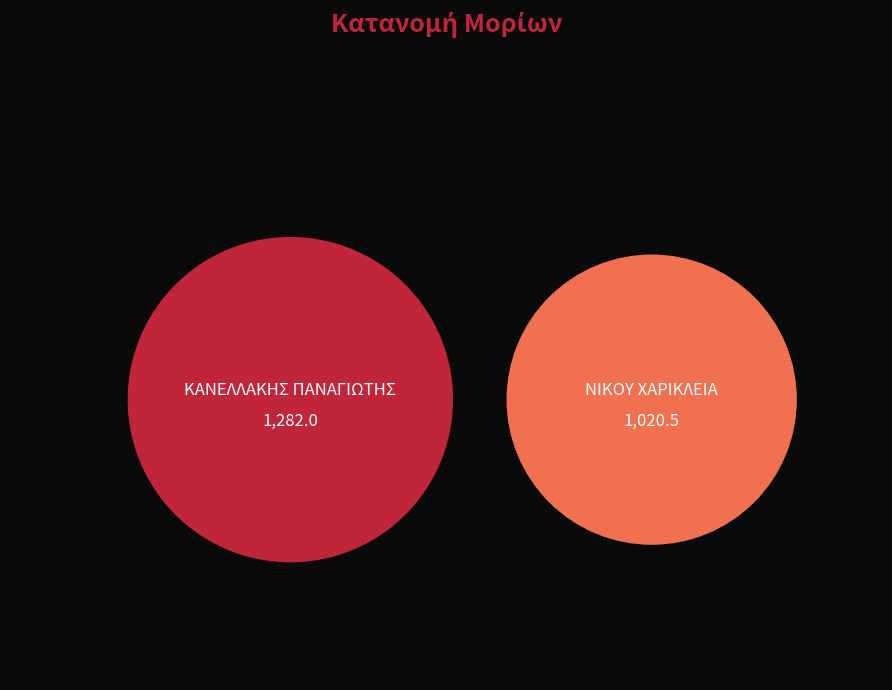

What percentage is the 2 slice, to the nearest percent?

44%